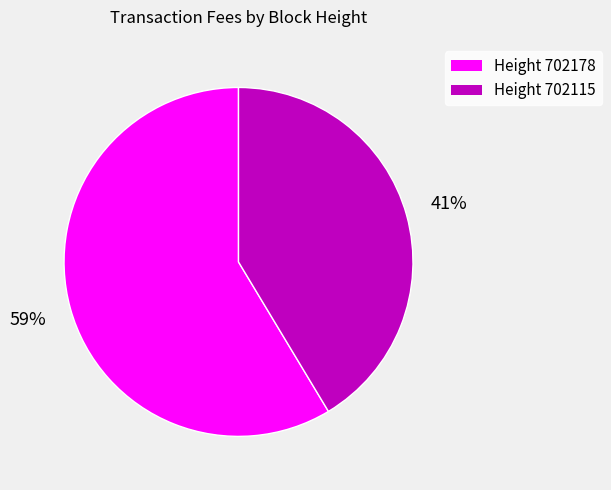

Is there any slice that represents more than half of the pie?

Yes